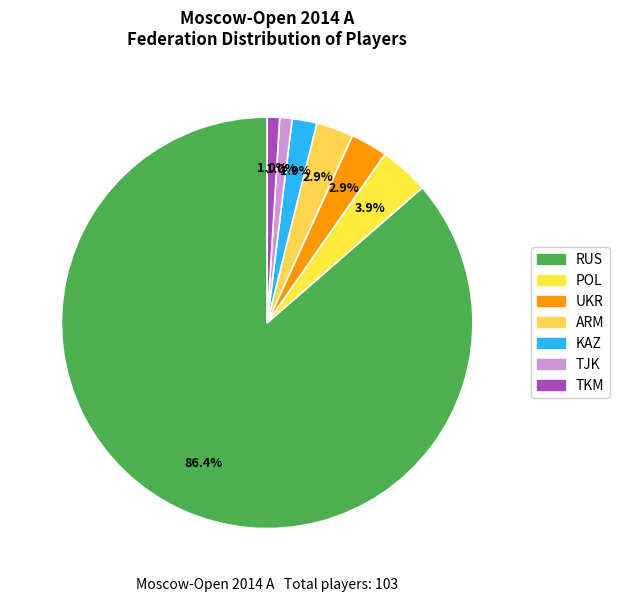

What is the largest slice in the pie chart?

RUS